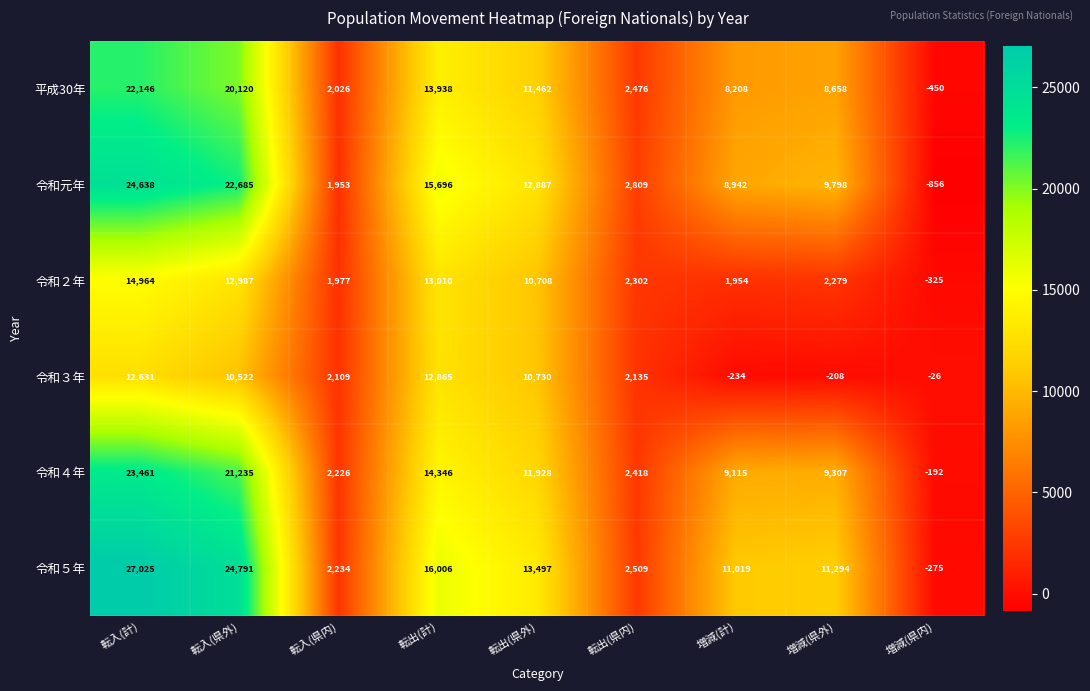

The value of 令和４年 at 転入(県外) is 13804. True or false?

False